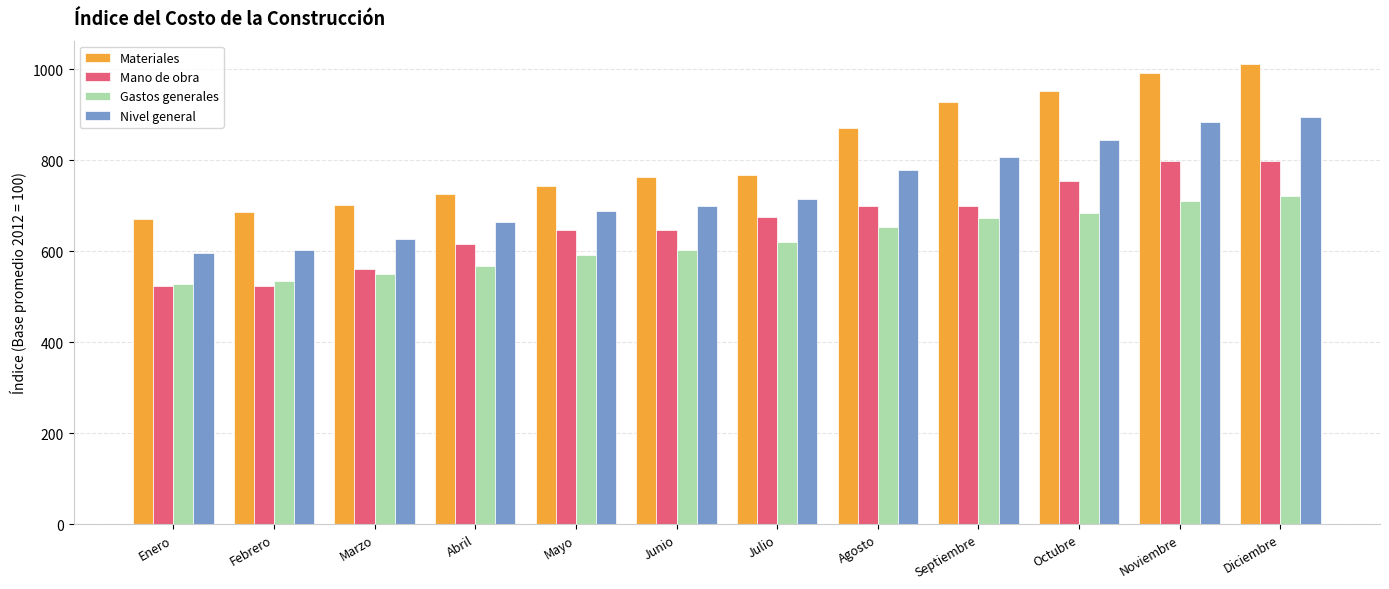

How many bars are there in each group?

4